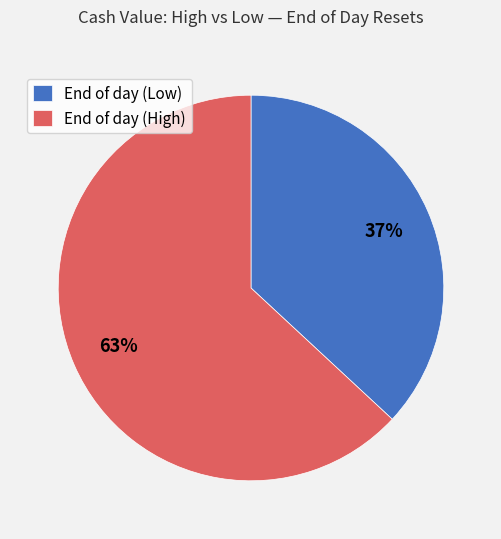

How many slices are in this pie chart?

2